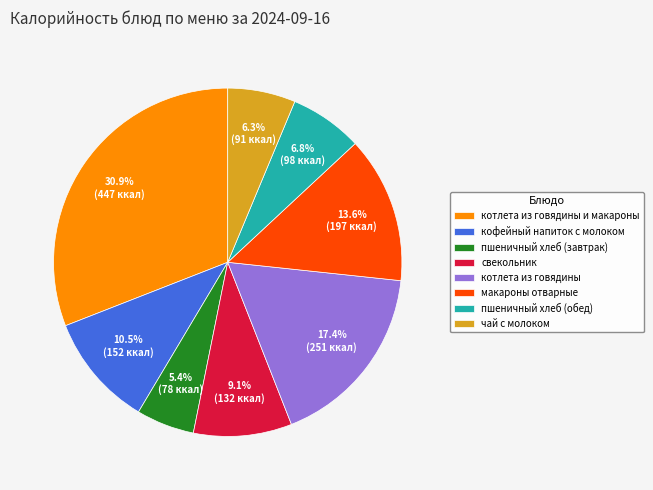

The свекольник slice represents 9% of the pie. True or false?

True